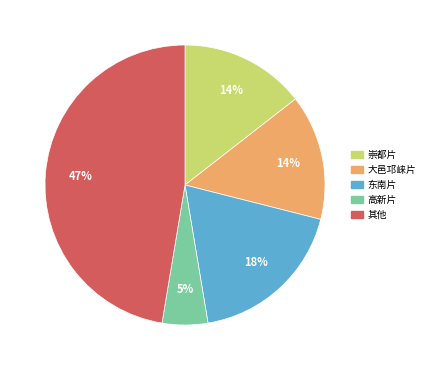

Is there any slice that represents more than half of the pie?

No